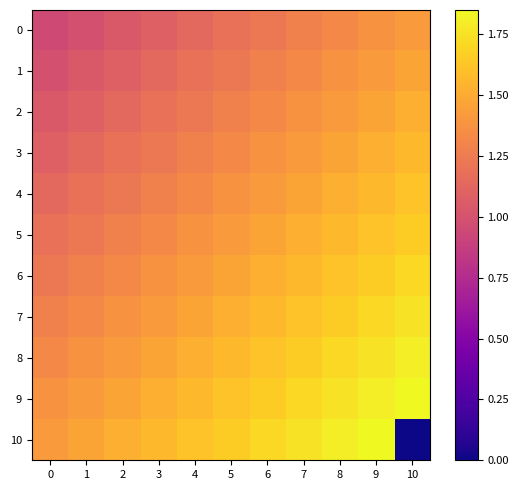

Which category has the highest value across all series?

10